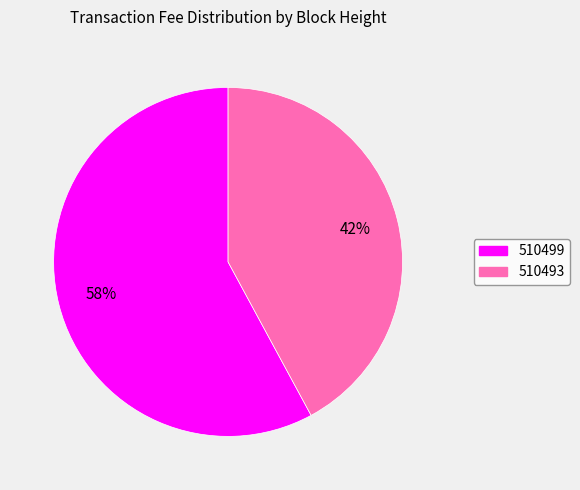

How many segments does this pie chart have?

2